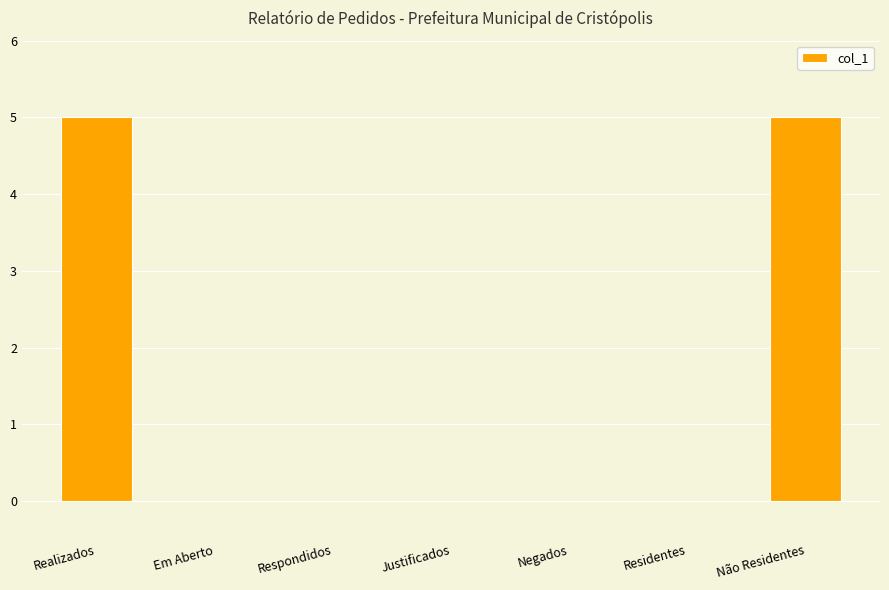

True or false: the data shows 0 at Residentes.

True